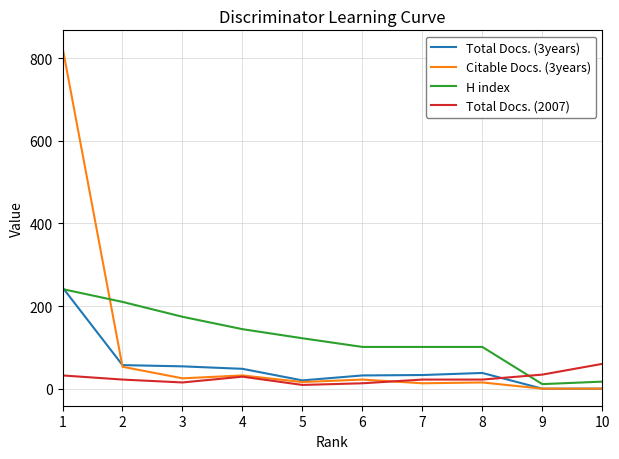

List the series in order of their overall mean, lowest first.

Total Docs. (2007), Total Docs. (3years), Citable Docs. (3years), H index